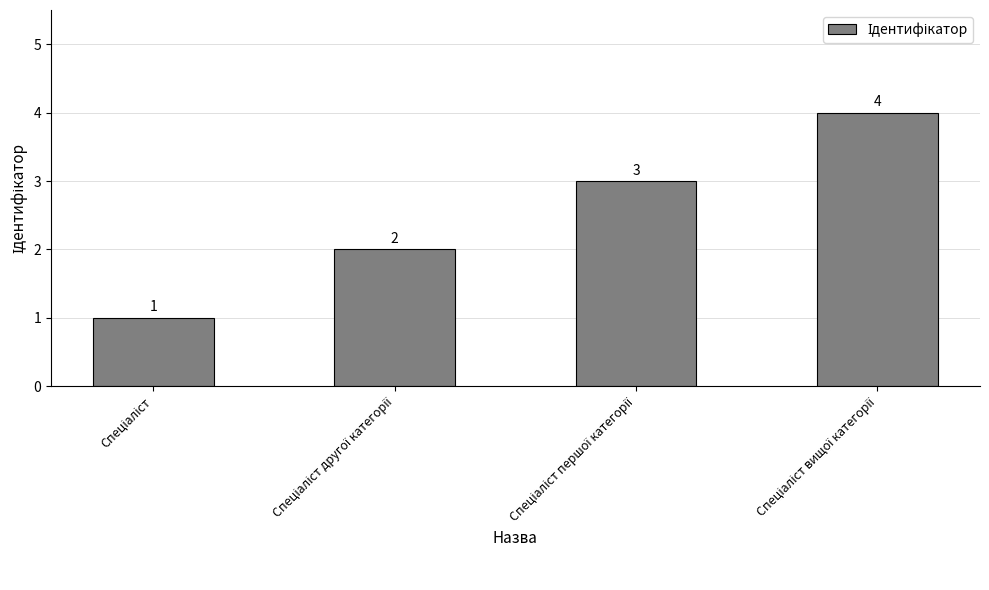

Reading right to left, list all the values displayed in this chart.

4	3	2	1